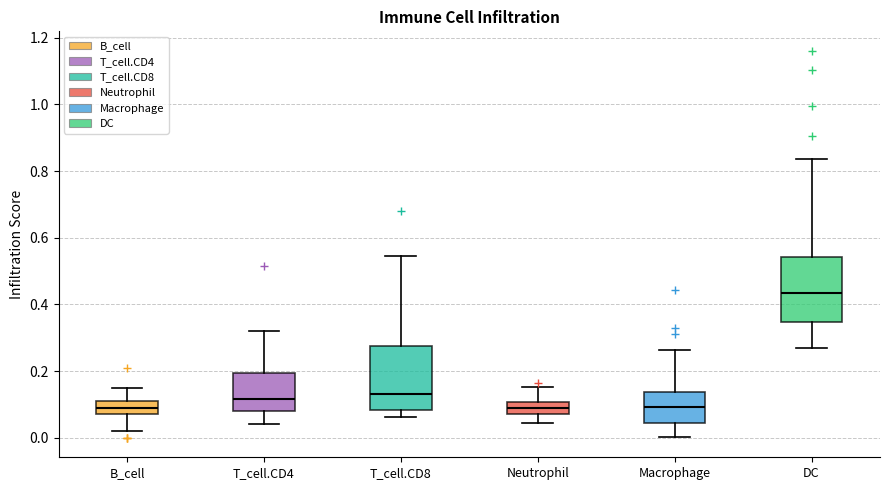

Where does the lower whisker of the box for B_cell end on the y-axis? The values are not printed on the chart, so give them approximately, as read against the axis.

0.02